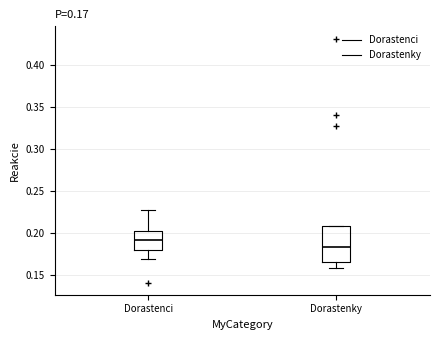

Which box's median line is the highest?

Dorastenci